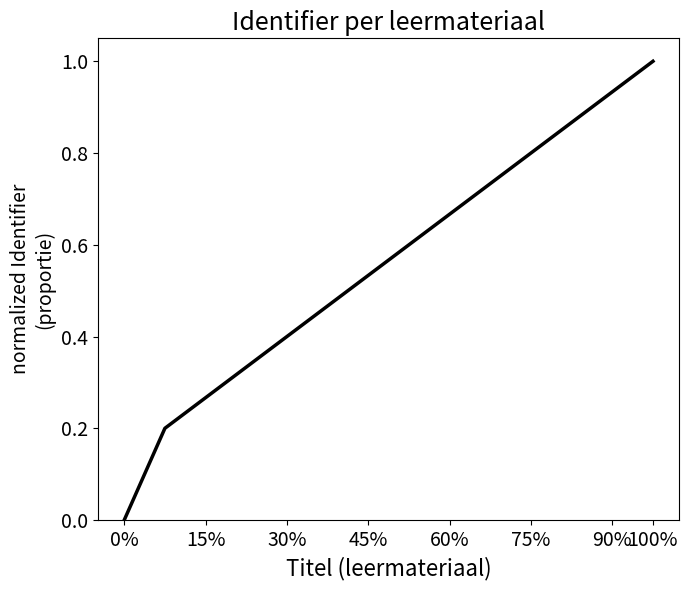

What is the difference between the maximum and minimum values?

1.0